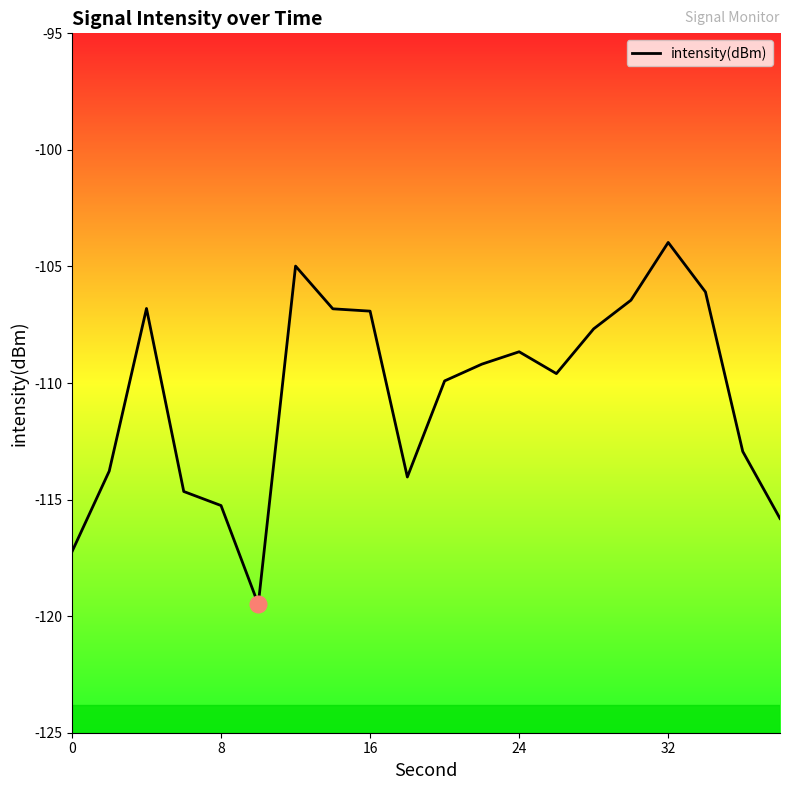

What is the greatest value displayed?

-104.0